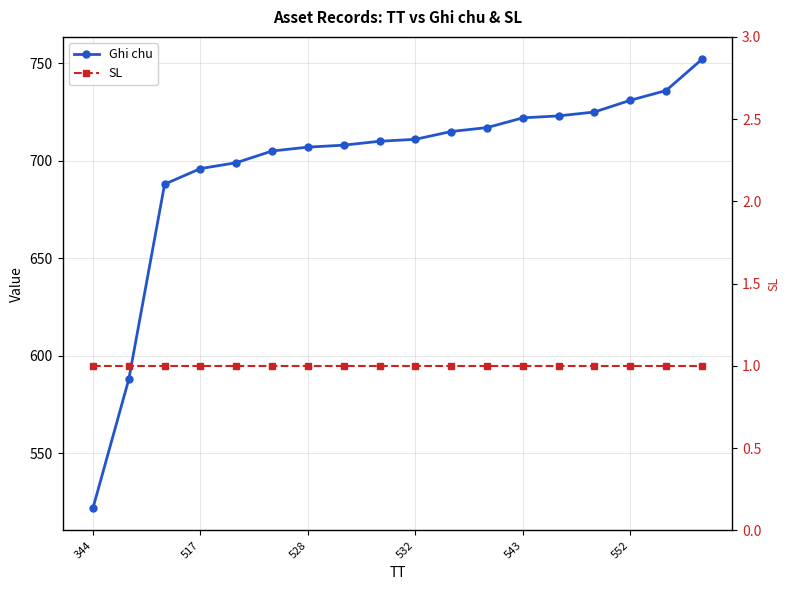

How many data points in Ghi chu are less than 711?

9